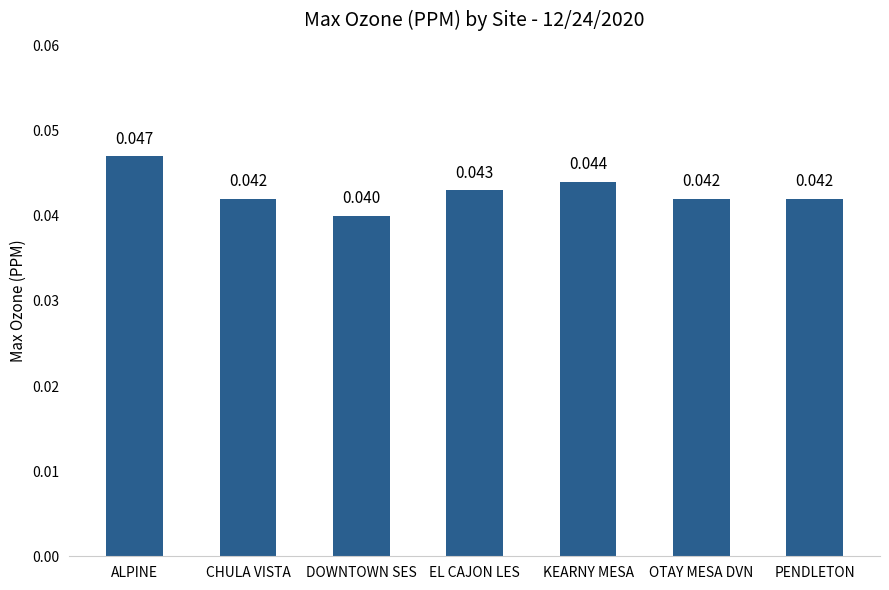

At which label is the value closest to 0?

DOWNTOWN SES